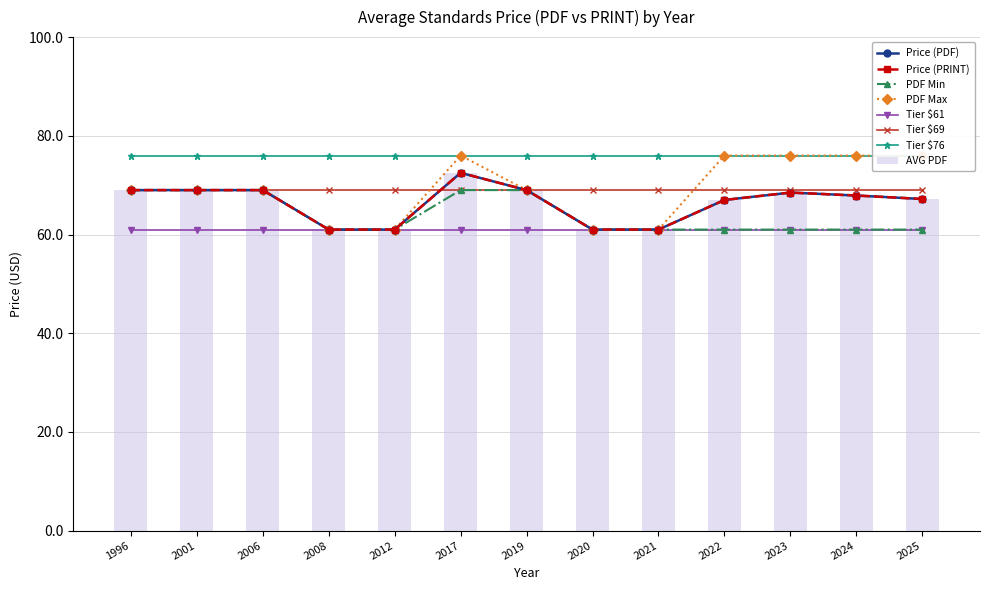

What is the average value of the AVG PDF series?

66.4